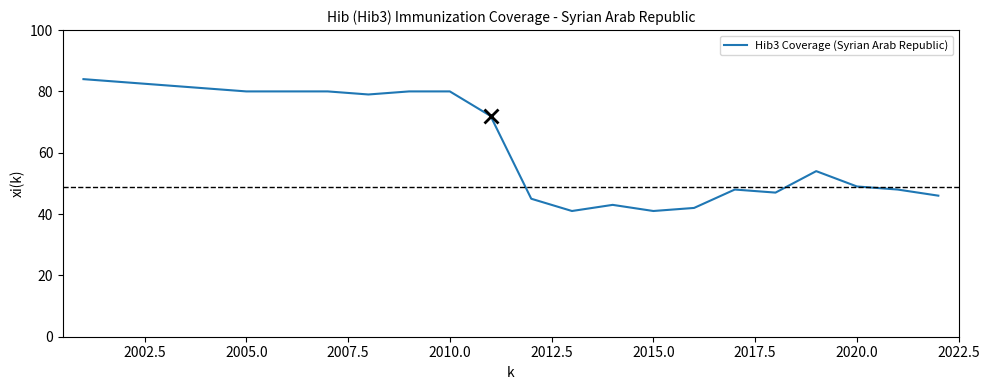

What is the difference between the maximum and minimum values?

43